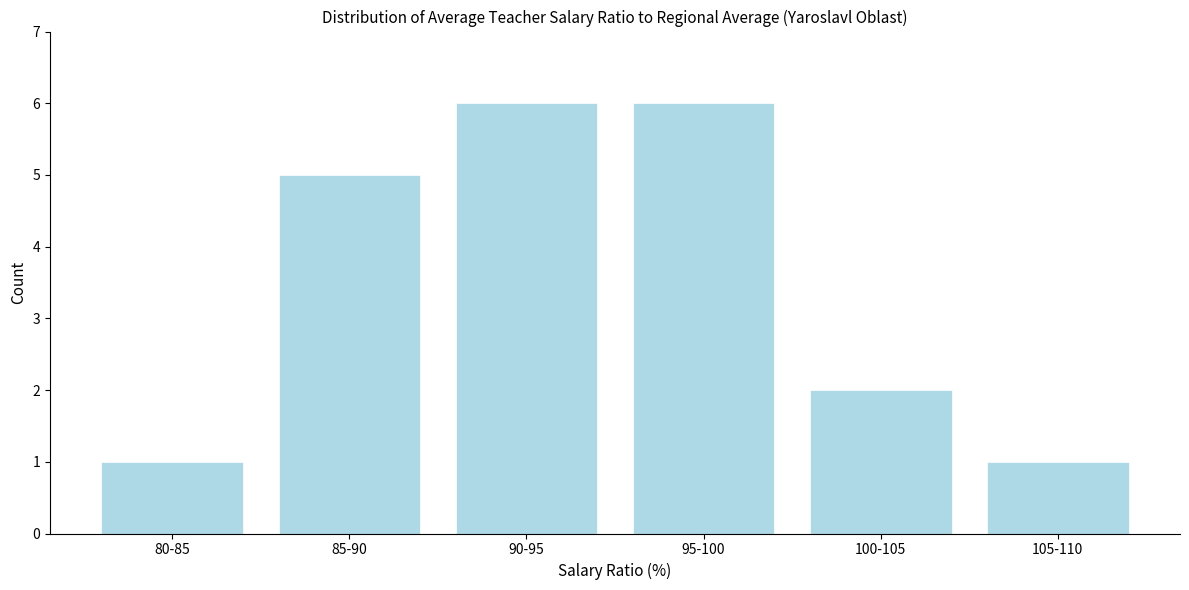

Reading left to right, what are all the values shown in this chart?

80-85=1	85-90=5	90-95=6	95-100=6	100-105=2	105-110=1